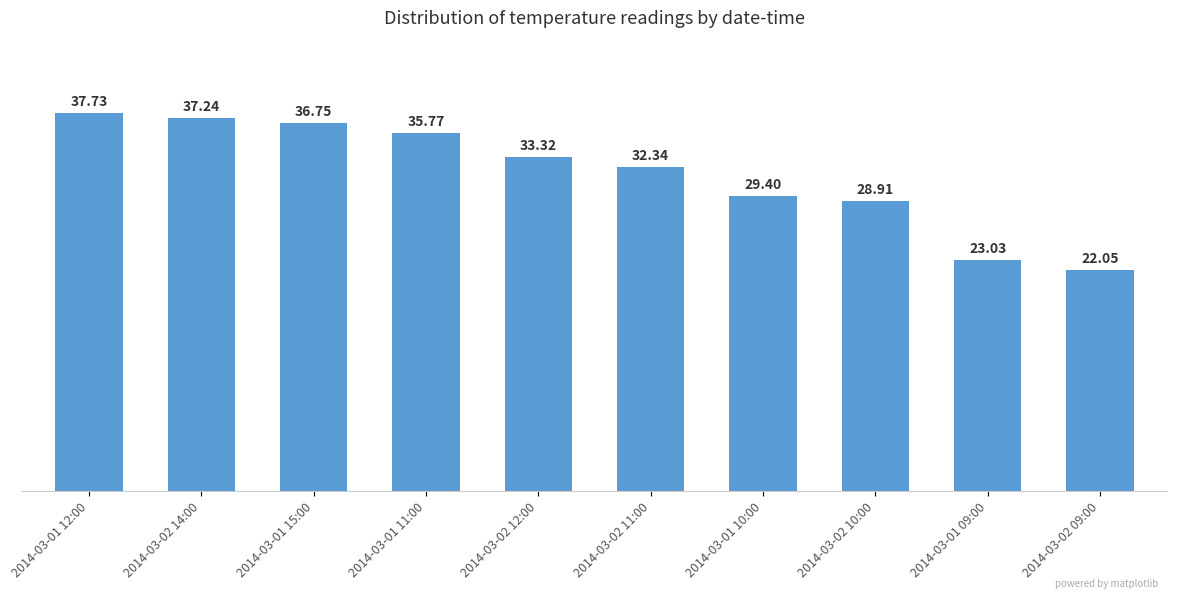

Rank the categories by value from highest to lowest.

2014-03-01 12:00, 2014-03-02 14:00, 2014-03-01 15:00, 2014-03-01 11:00, 2014-03-02 12:00, 2014-03-02 11:00, 2014-03-01 10:00, 2014-03-02 10:00, 2014-03-01 09:00, 2014-03-02 09:00